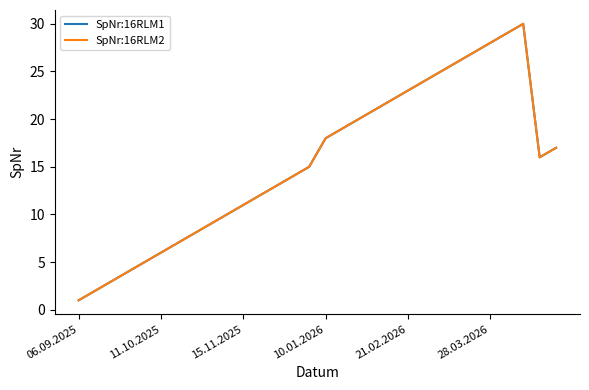

What is the difference between the second highest and second lowest values in the SpNr:16RLM1 series?

27